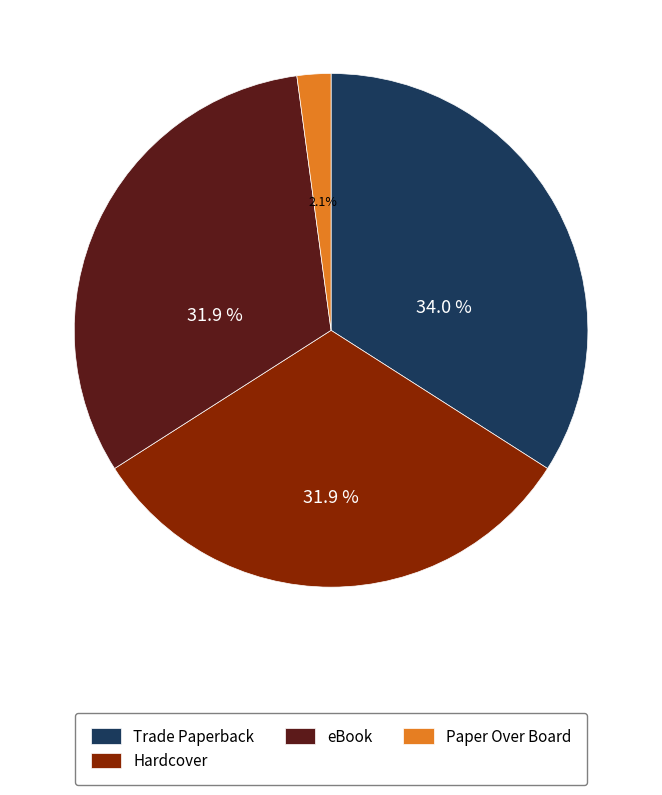

Is there any slice that represents more than half of the pie?

No